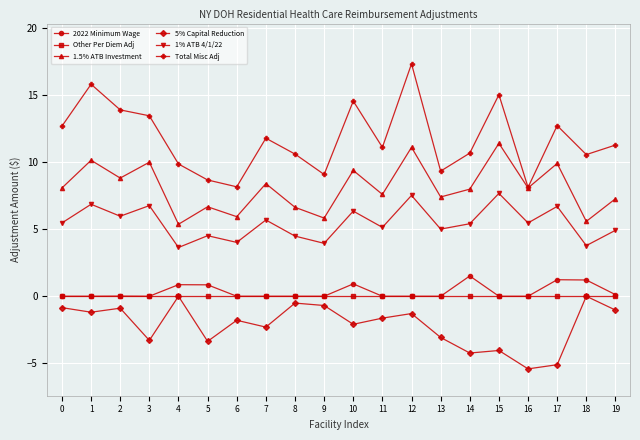

Which series changed the most between 11 and 12?

Total Misc Adj